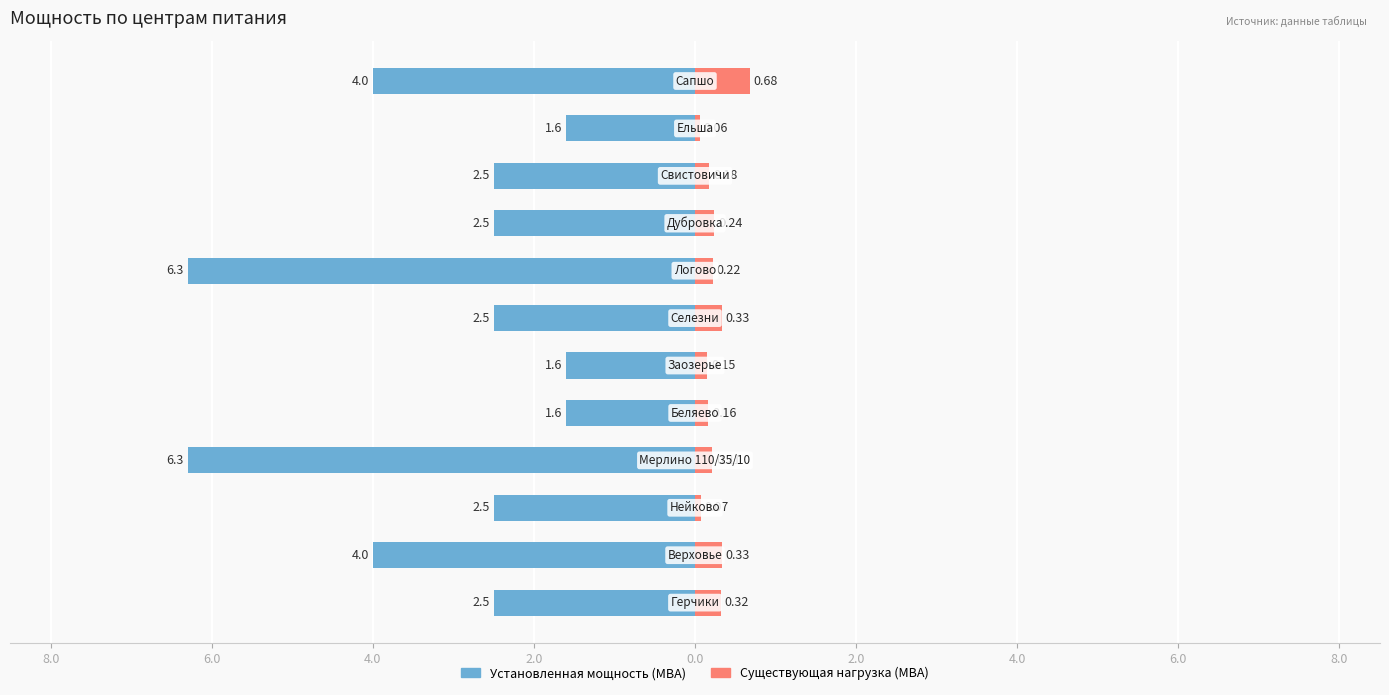

How many groups of bars are there?

12